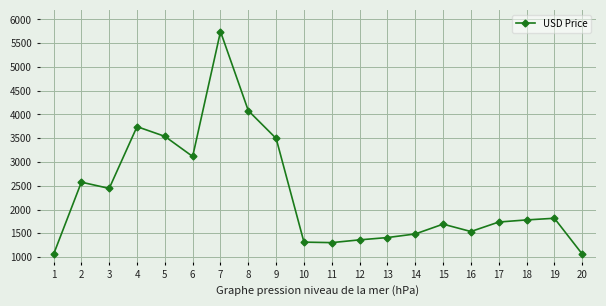

How many lines are shown in the chart?

1